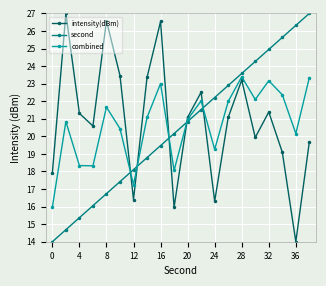

What is the value of the intensity(dBm) point at the 5th from the left?

26.6